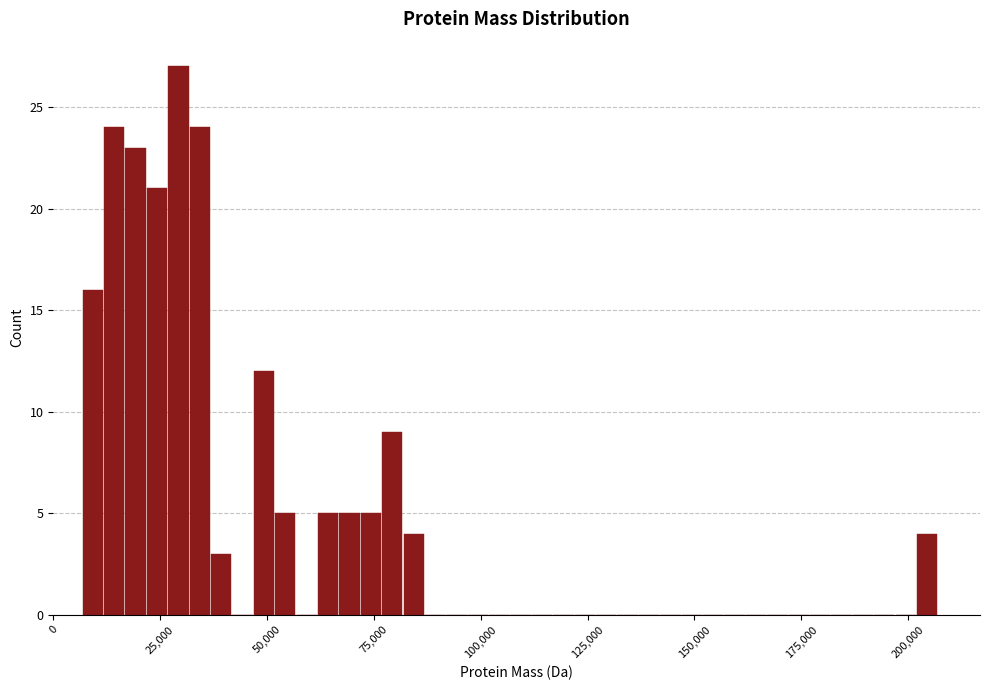

Read against the x-axis, roughly where is the centre of the tallest bar?

30000